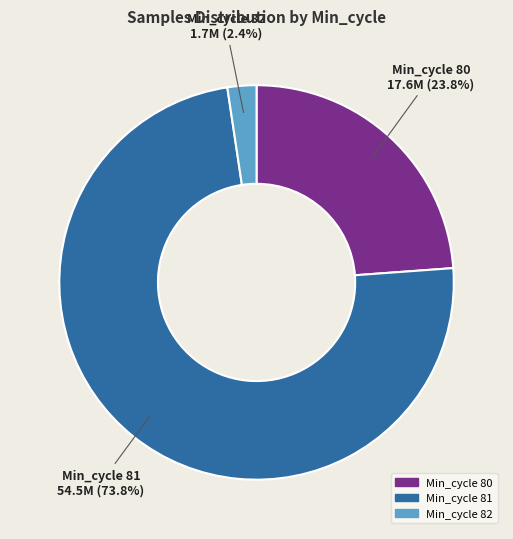

Is there a majority slice in this chart?

Yes